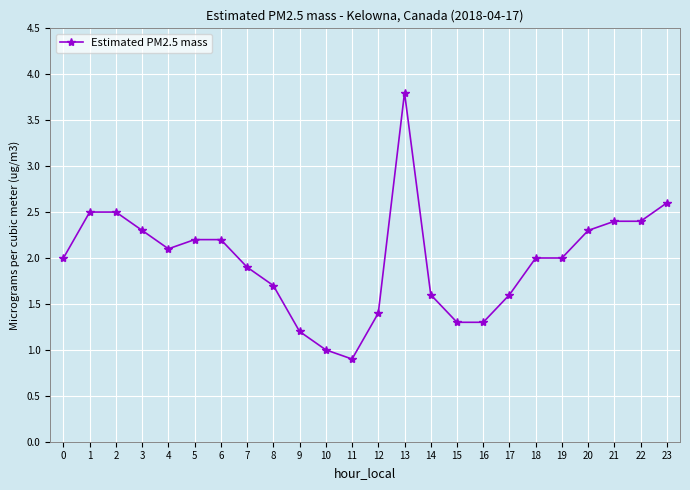

Reading left to right, extract all data points from this chart.

0=2.0	1=2.5	2=2.5	3=2.3	4=2.1	5=2.2	6=2.2	7=1.9	8=1.7	9=1.2	10=1.0	11=0.9	12=1.4	13=3.8	14=1.6	15=1.3	16=1.3	17=1.6	18=2.0	19=2.0	20=2.3	21=2.4	22=2.4	23=2.6